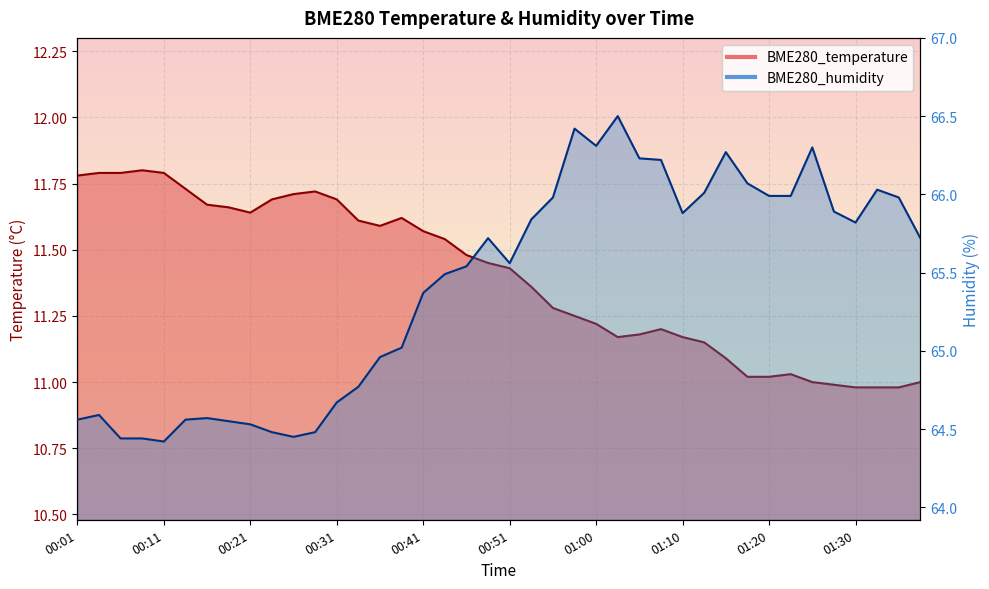

Rank the categories by BME280_humidity value from lowest to highest.

00:11, 00:06, 00:08, 00:26, 00:23, 00:28, 00:21, 00:18, 00:01, 00:13, 00:16, 00:03, 00:31, 00:33, 00:36, 00:38, 00:41, 00:43, 00:46, 00:51, 00:48, 01:38, 01:30, 00:53, 01:10, 01:28, 00:56, 01:35, 01:20, 01:23, 01:13, 01:33, 01:18, 01:08, 01:05, 01:15, 01:25, 01:00, 00:58, 01:03